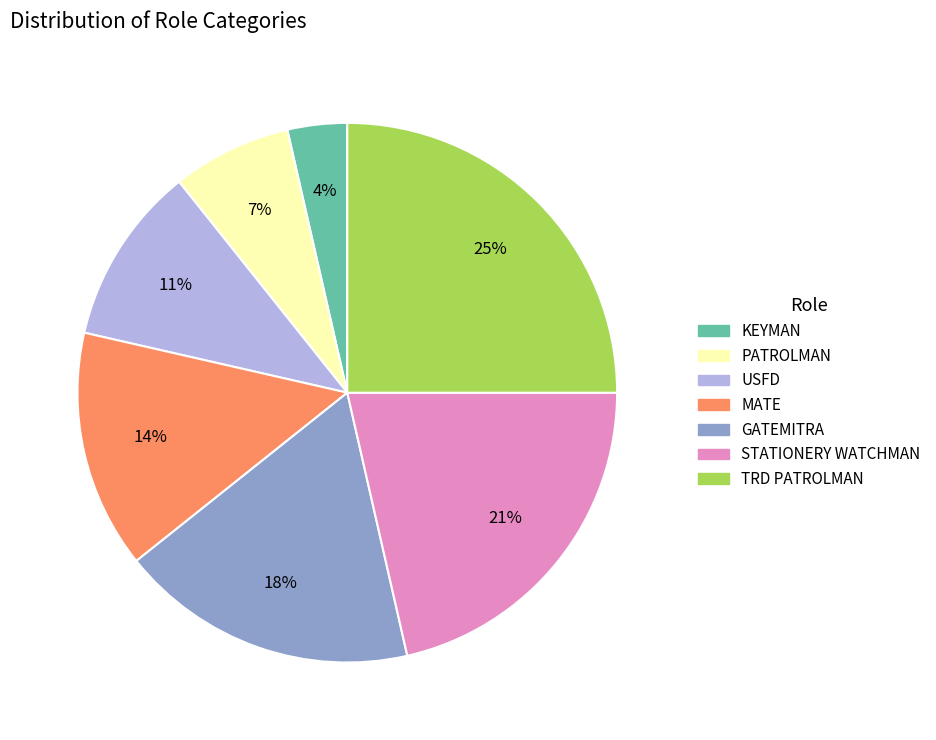

The STATIONERY WATCHMAN slice represents 21% of the pie. True or false?

True